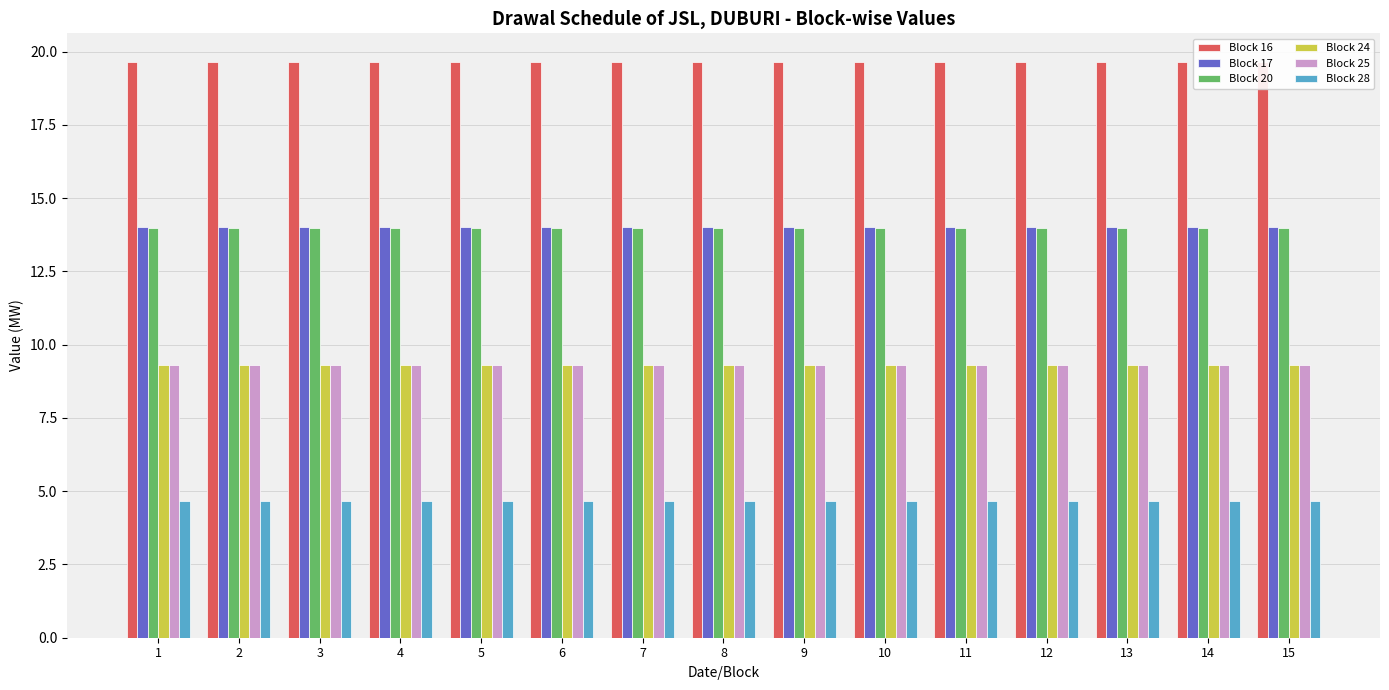

Where is Block 24 nearest to the value 9?

1